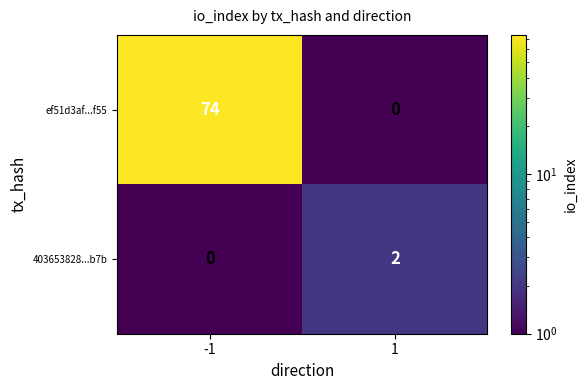

Which series has the largest total across all categories?

ef51d3af...f55